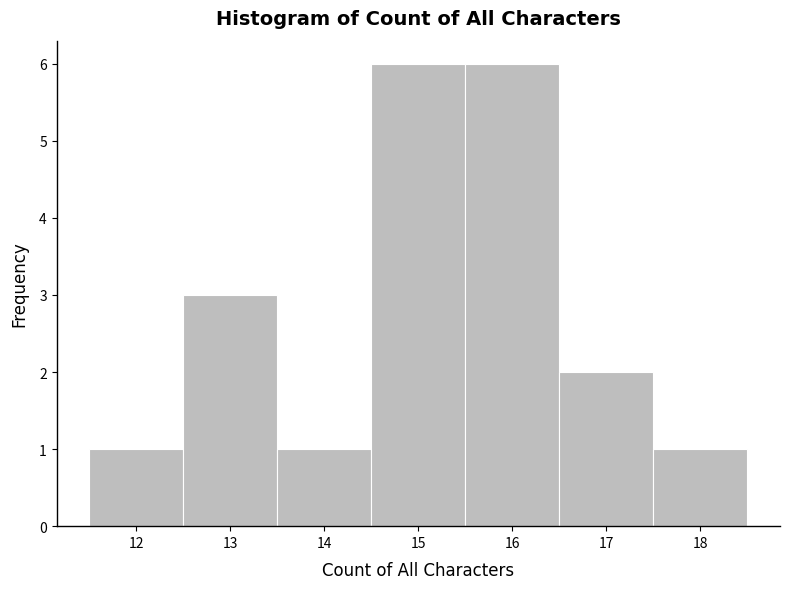

Reading left to right, transcribe this chart: for each bar, give the range it covers on the x-axis and its height. The values are not printed on the chart, so give them approximately, as read against the axis.

11.5 to 12.5: 1
12.5 to 13.5: 3
13.5 to 14.5: 1
14.5 to 15.5: 6
15.5 to 16.5: 6
16.5 to 17.5: 2
17.5 to 18.5: 1